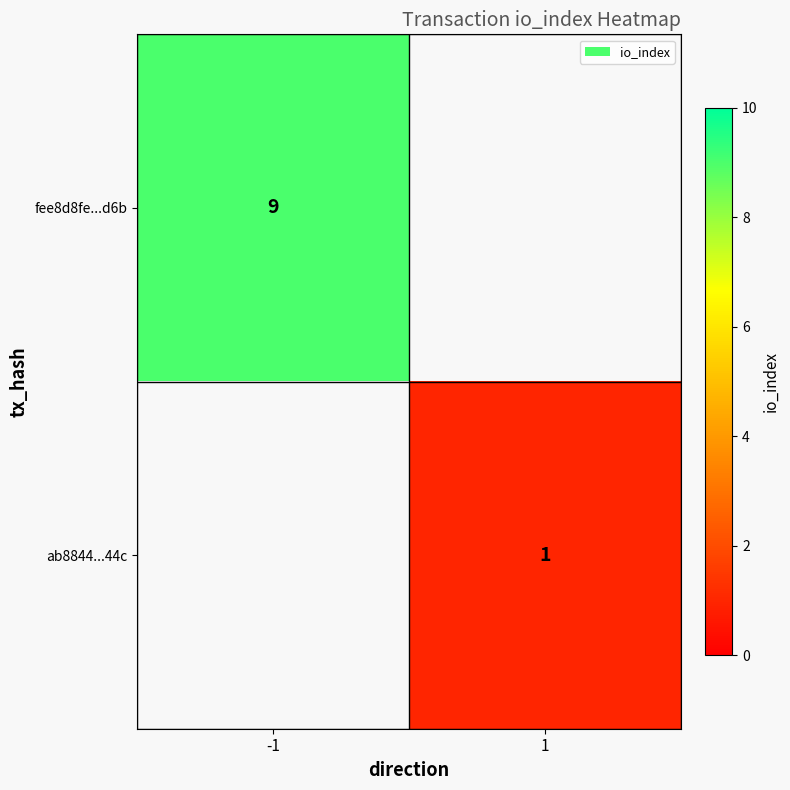

True or false: fee8d8fe...d6b has a value of 9 at -1.

True